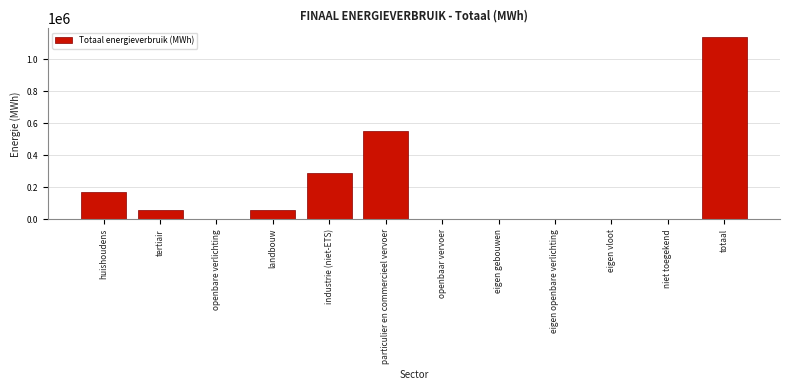

Where is the data nearest to the value 568696?

particulier en commercieel vervoer